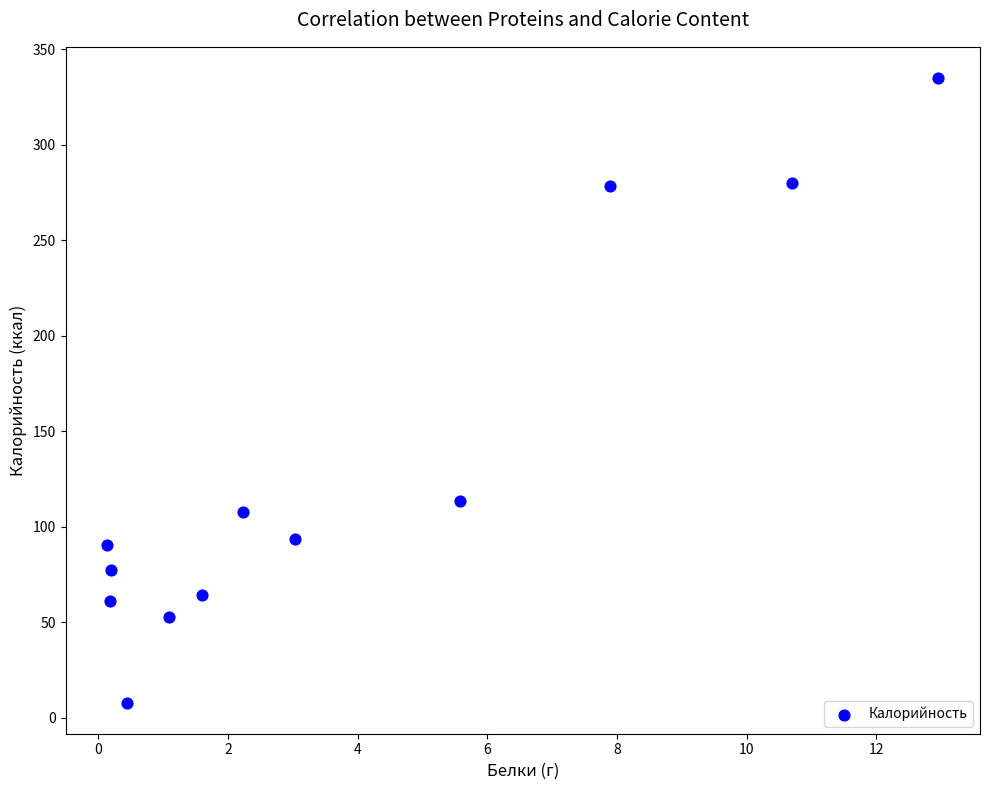

What is the average Y value?

130.3